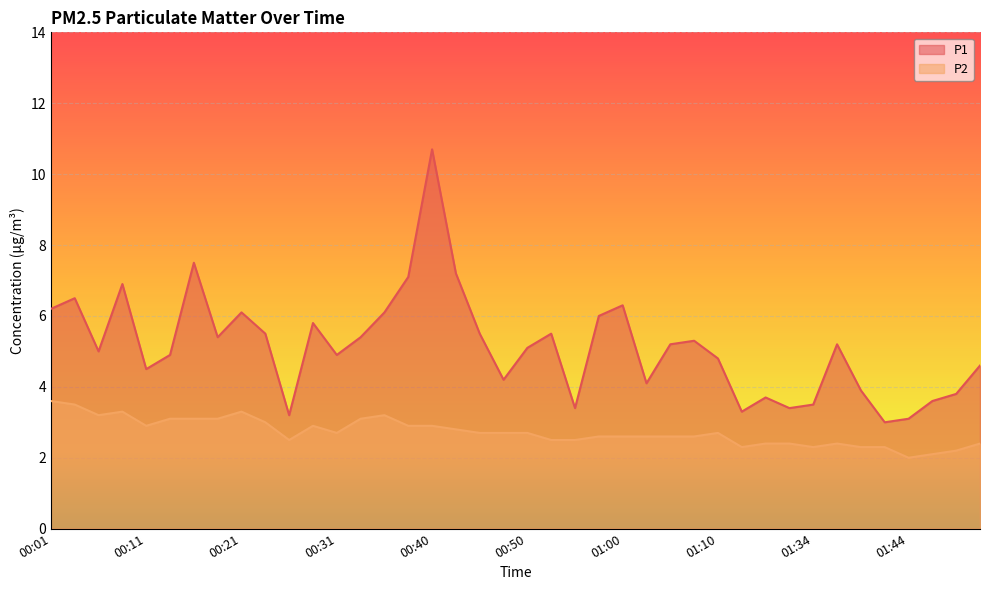

What is the total value across all series at 01:18?

6.1